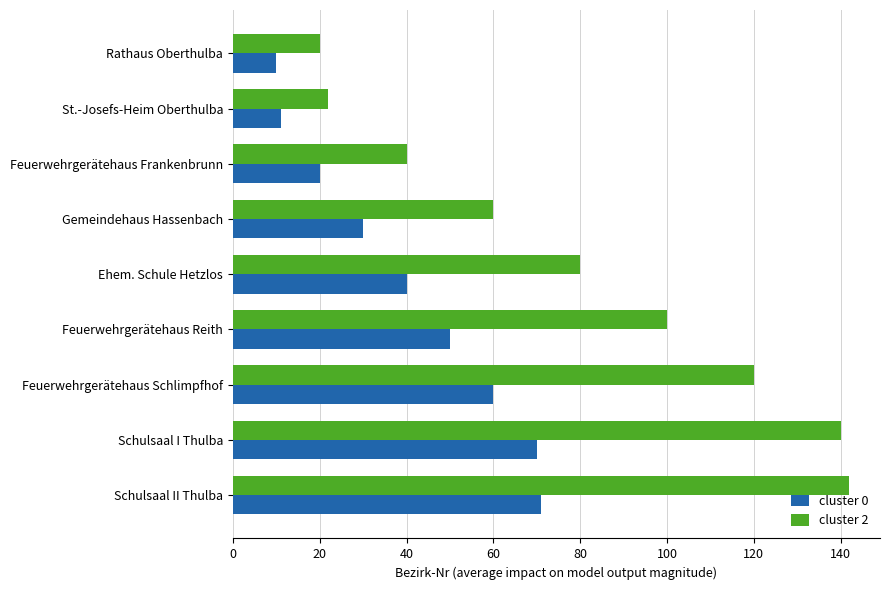

List the series in order of their peak value, highest first.

cluster 2, cluster 0